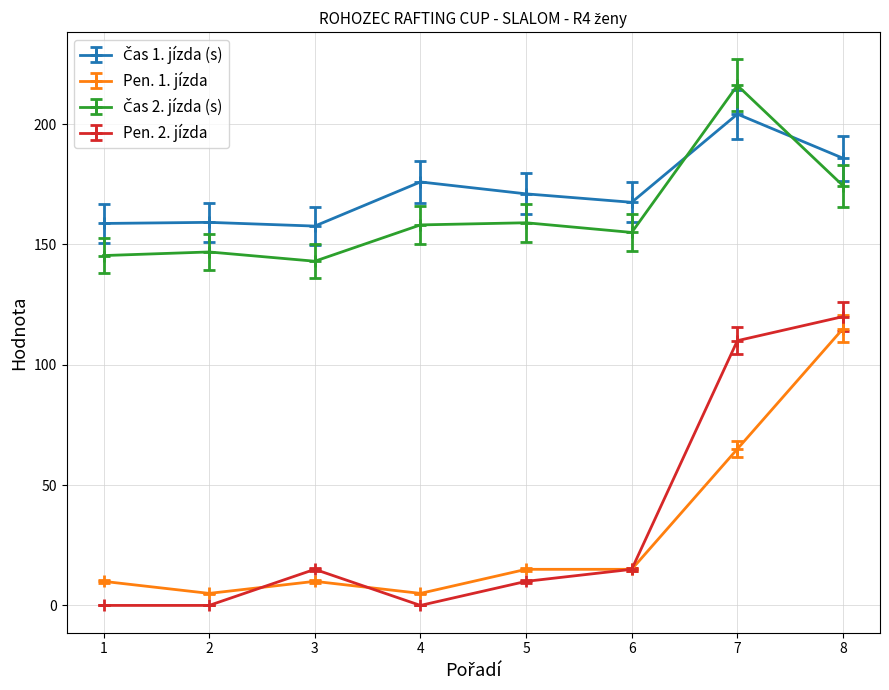

Which series has the largest range (max minus min)?

Pen. 2. jízda